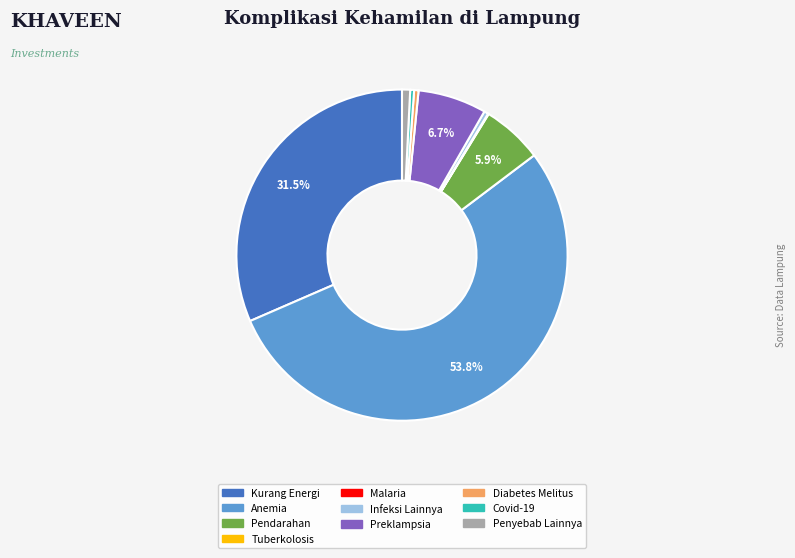

Is the sum of Infeksi Lainnya and Anemia greater than half?

Yes